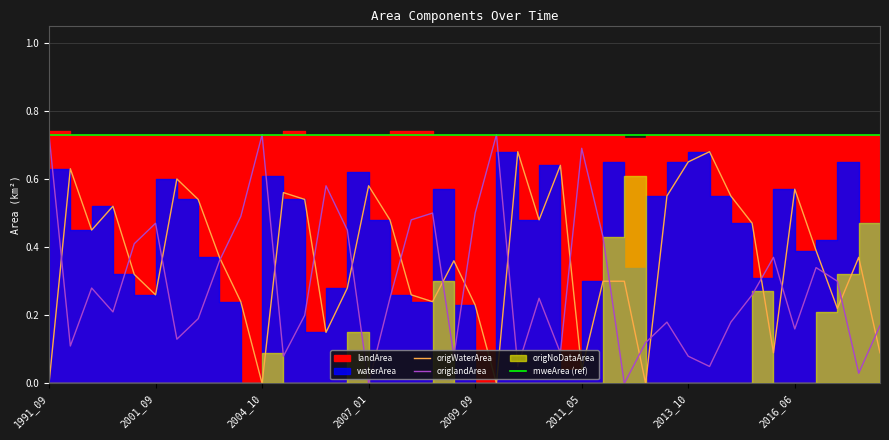

True or false: origWaterArea and origlandArea intersect in this chart.

True